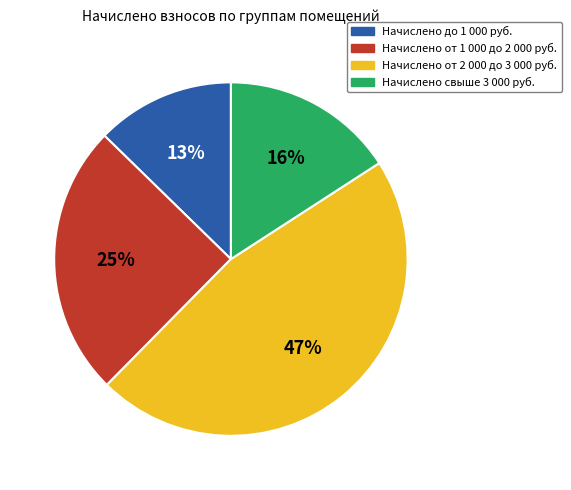

To the nearest percent, what is the difference between the largest and smallest slice percentages?

34%